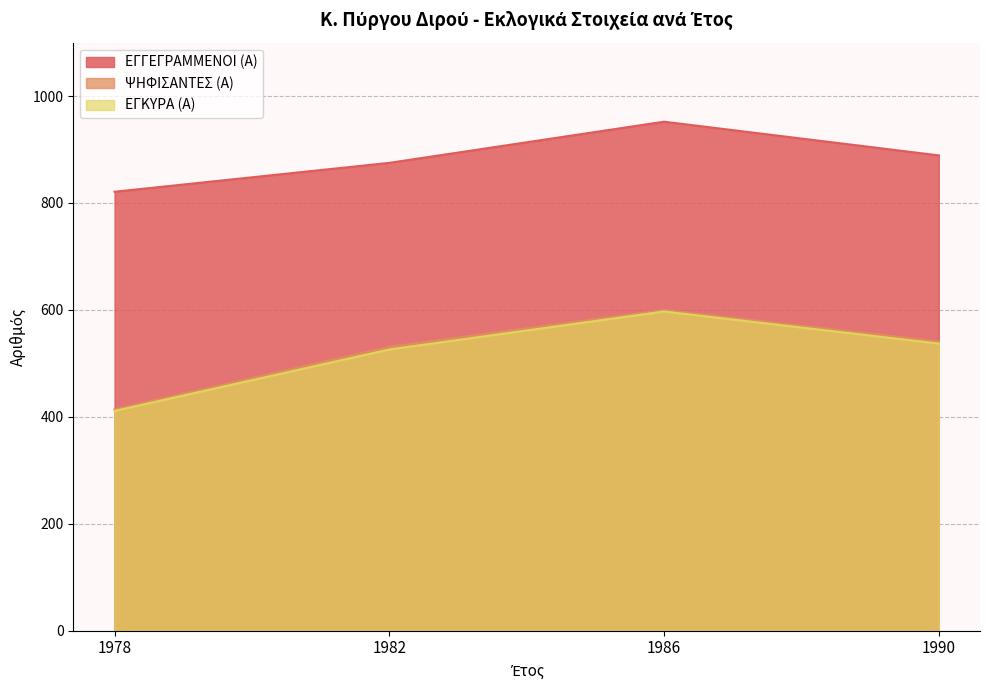

True or false: ΕΓΓΕΓΡΑΜΜΕΝΟΙ (Α) has more than 2 points higher than both neighbors.

False